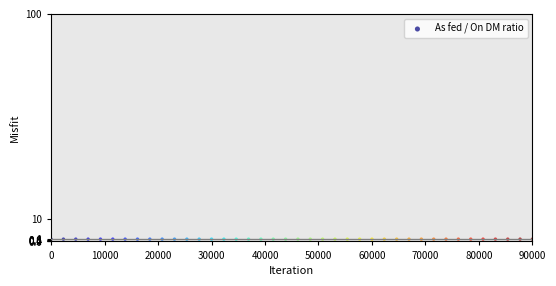

What is the range of X values (max minus min)?

90000.0